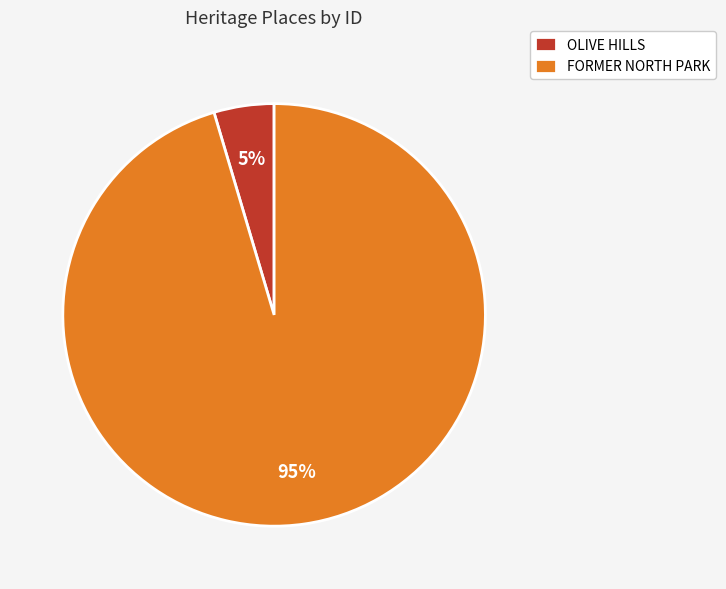

What percentage is the OLIVE HILLS slice, to the nearest percent?

5%